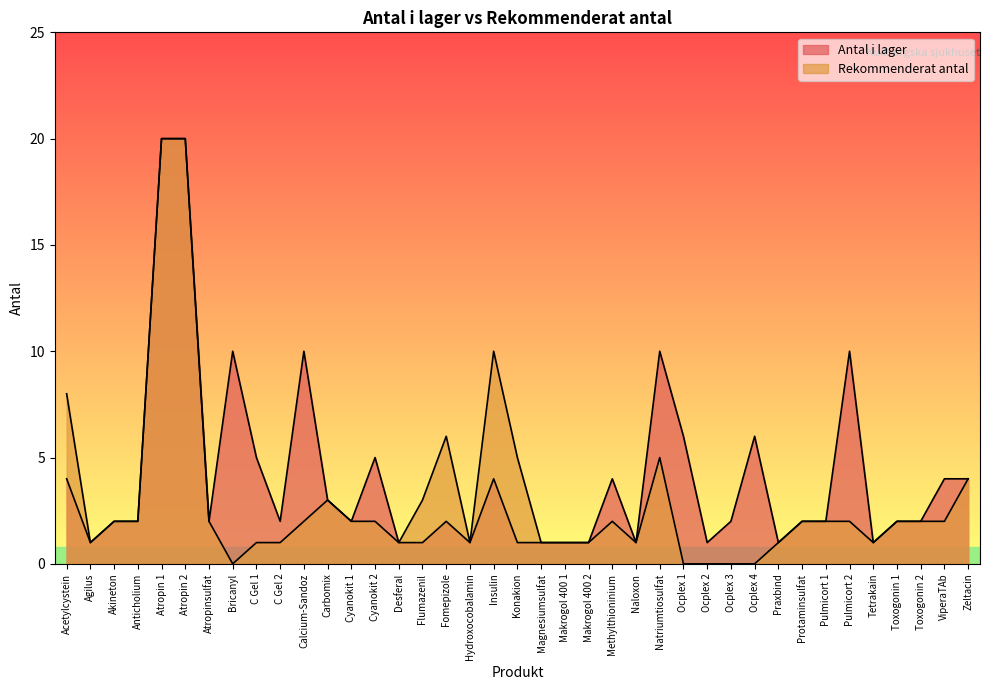

Count the number of categories in the chart.

39